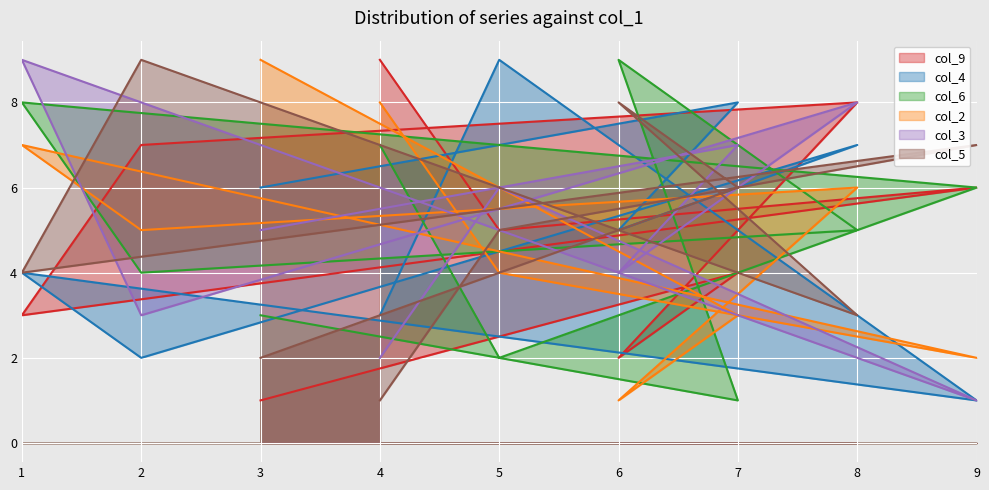

In col_9, how many points are lower than both neighbors (excluding endpoints)?

3